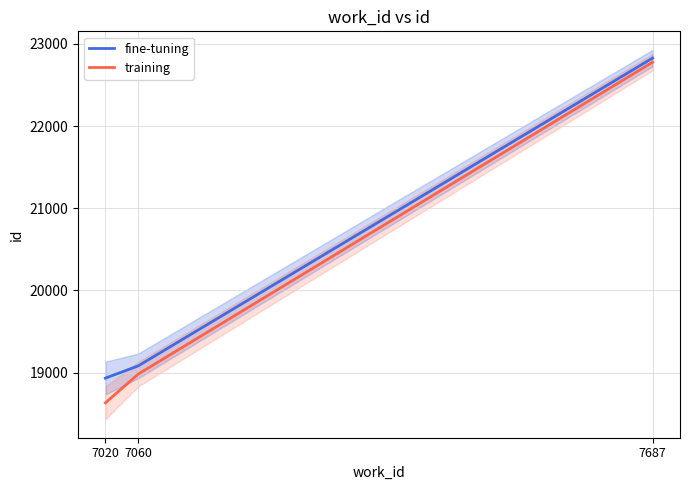

What is the difference between the maximum and minimum values in the fine-tuning series?

3893